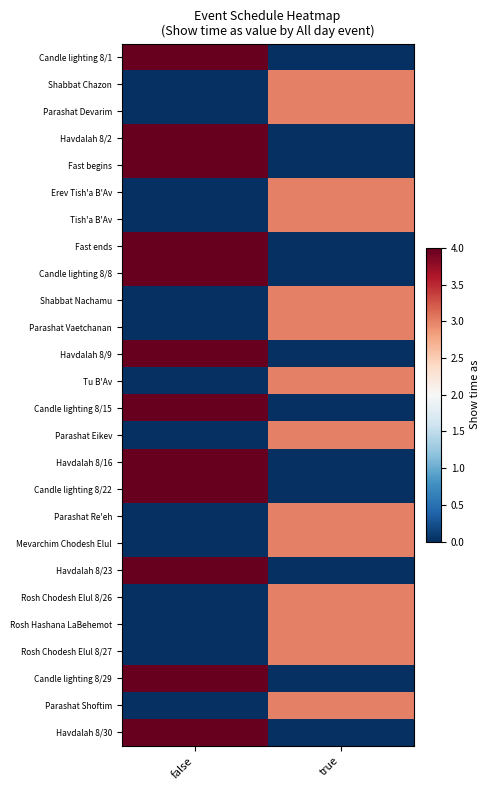

Which series changed the most between false and true?

Candle lighting 8/1